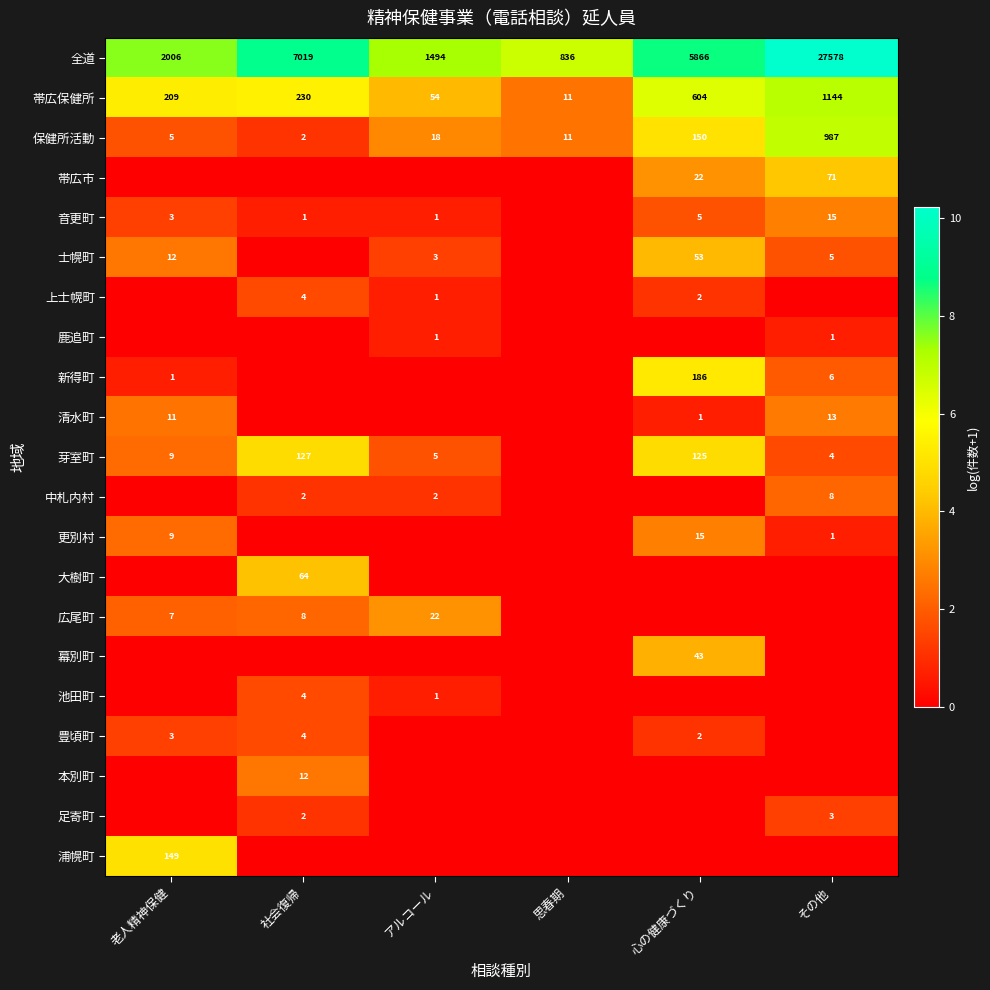

At how many categories does at least one series exceed 4?

6